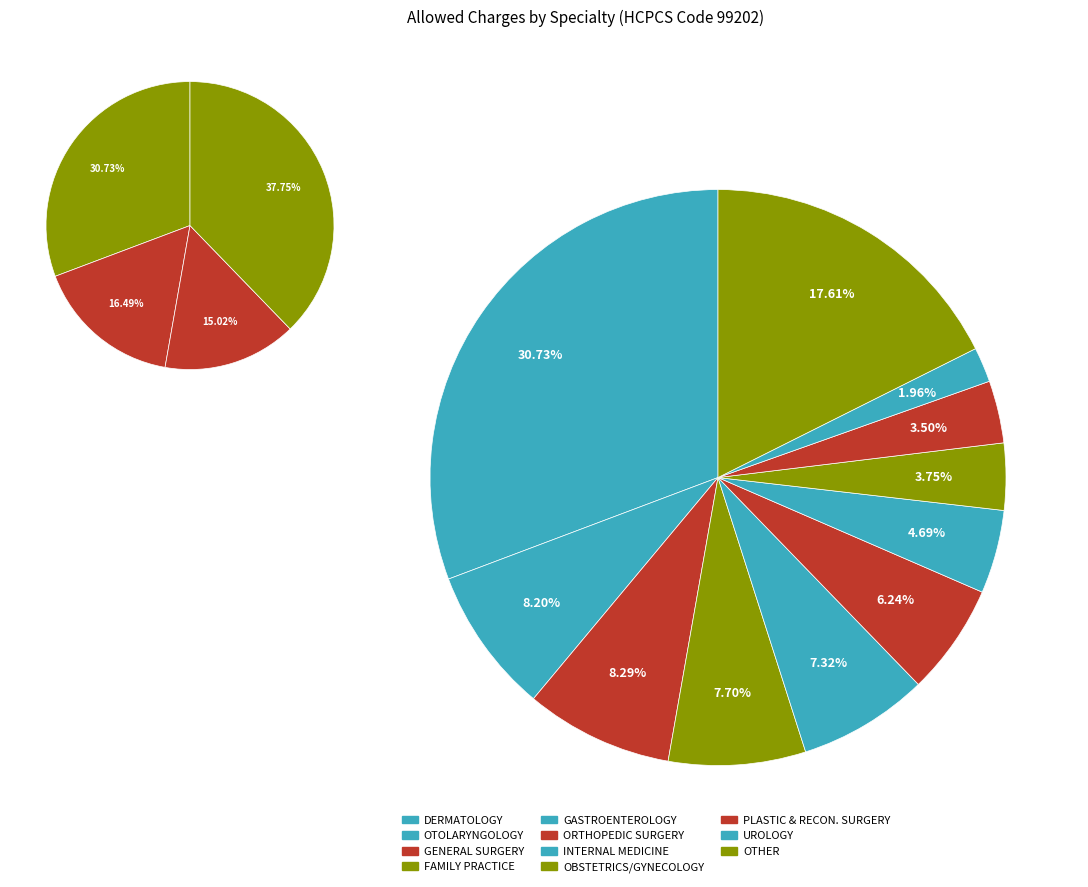

Is there a majority slice in this chart?

No